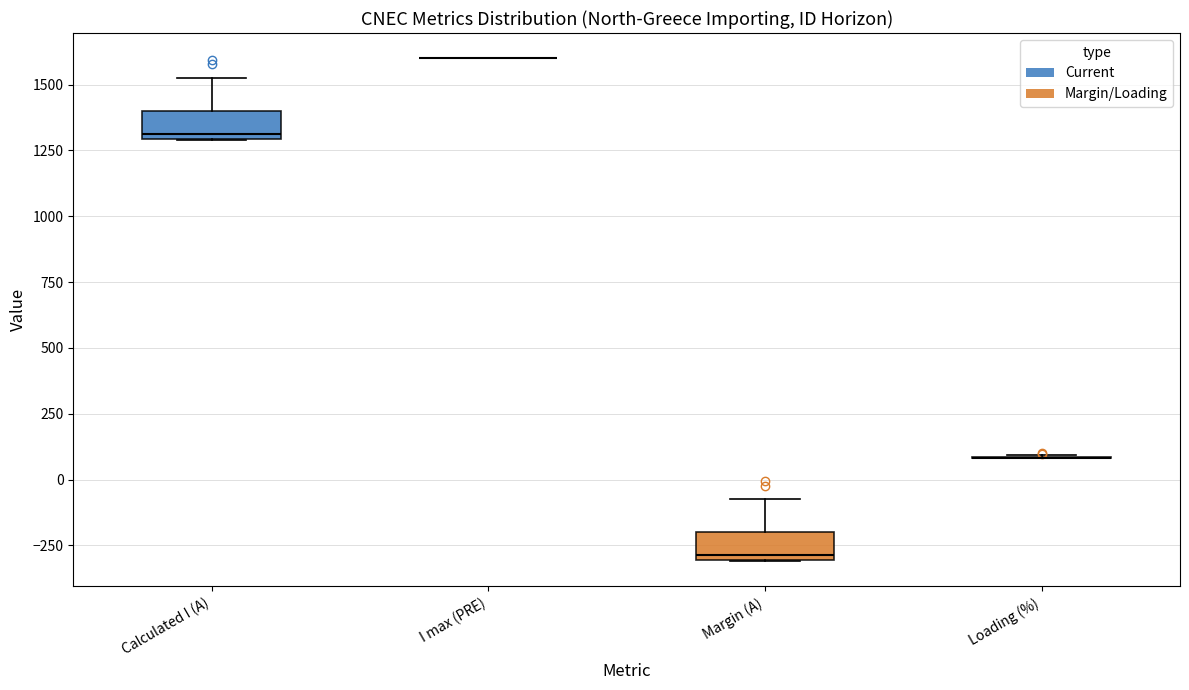

Reading left to right, read every box against the y-axis: the position of its median line, the range the box covers, and the ends of its whiskers. The values are not printed on the chart, so give them approximately, as read against the axis.

Calculated I (A): median 1300 (just above the box's lower edge), box 1300 to 1400, whiskers 1300 to 1550
I max (PRE): box collapsed to a line at 1600, whiskers 1600 to 1600
Margin (A): median -300 (just above the box's lower edge), box -300 to -200, whiskers -300 to -50
Loading (%): box collapsed to a line at 100, whiskers 100 to 100